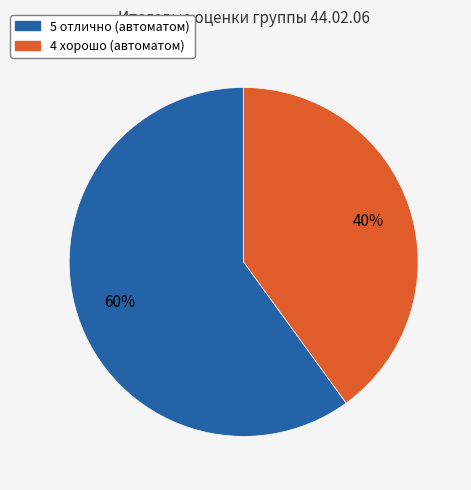

Is there any slice that represents more than half of the pie?

Yes